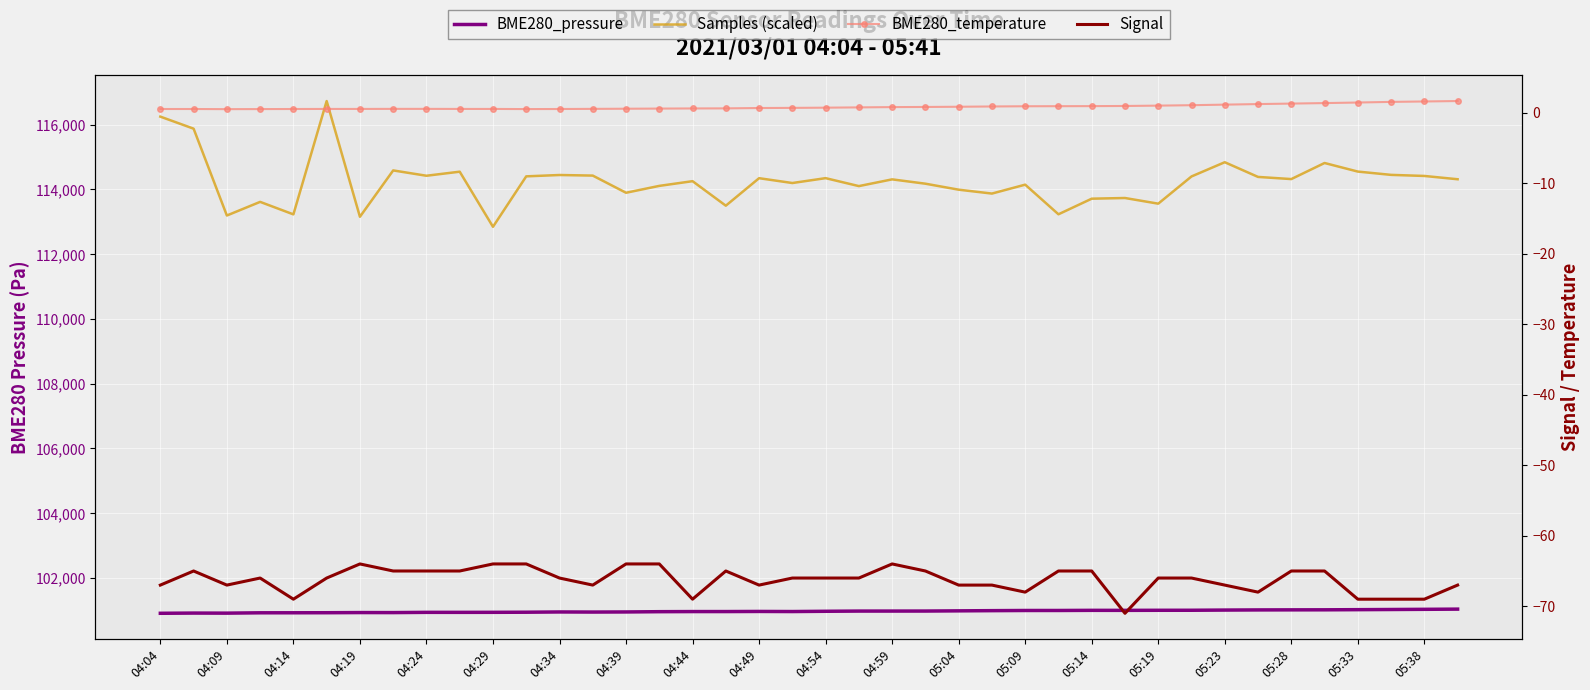

At 04:49, list the series in order from smallest to largest.

Signal, BME280_temperature, BME280_pressure, Samples (scaled)